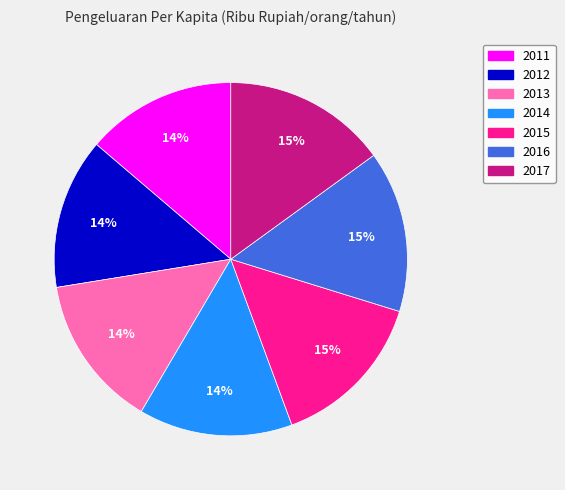

To the nearest percent, what is the difference between the largest and smallest slice percentages?

1%